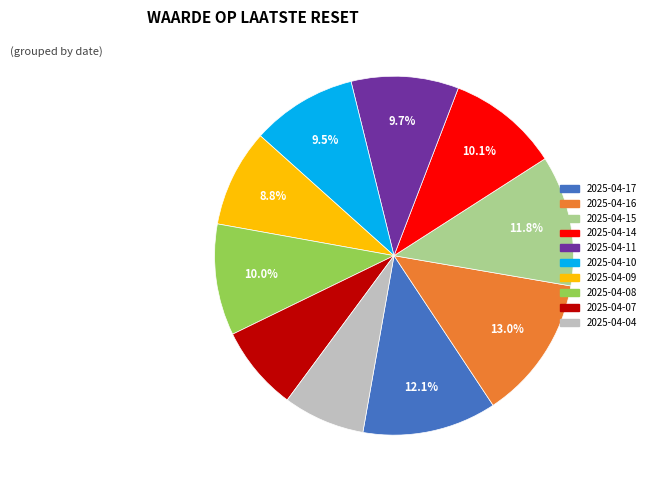

How many segments does this pie chart have?

10